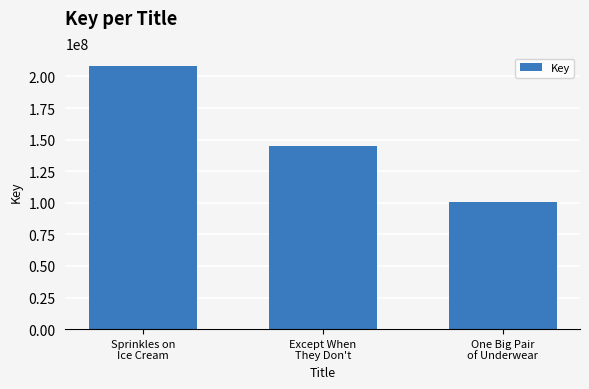

The chart shows a value of 208133573 at Sprinkles on
Ice Cream. True or false?

True